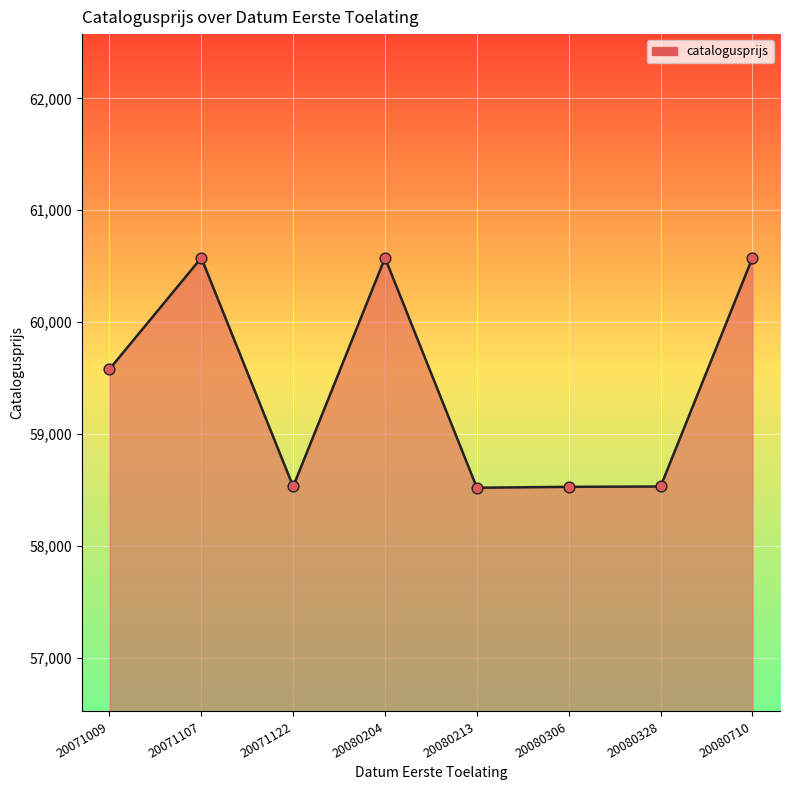

What is the ratio of the value at 20080204 to the value at 20080213?

1.0